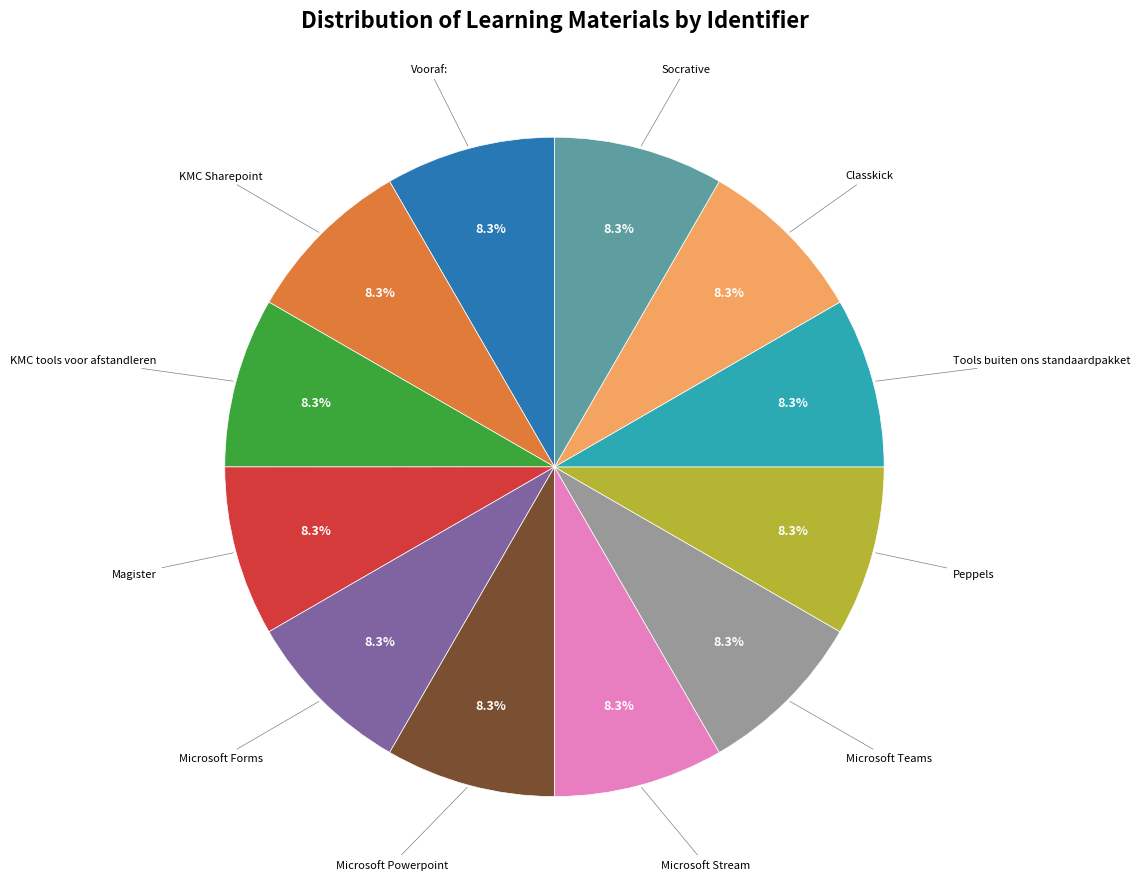

Is there any slice that represents more than half of the pie?

No